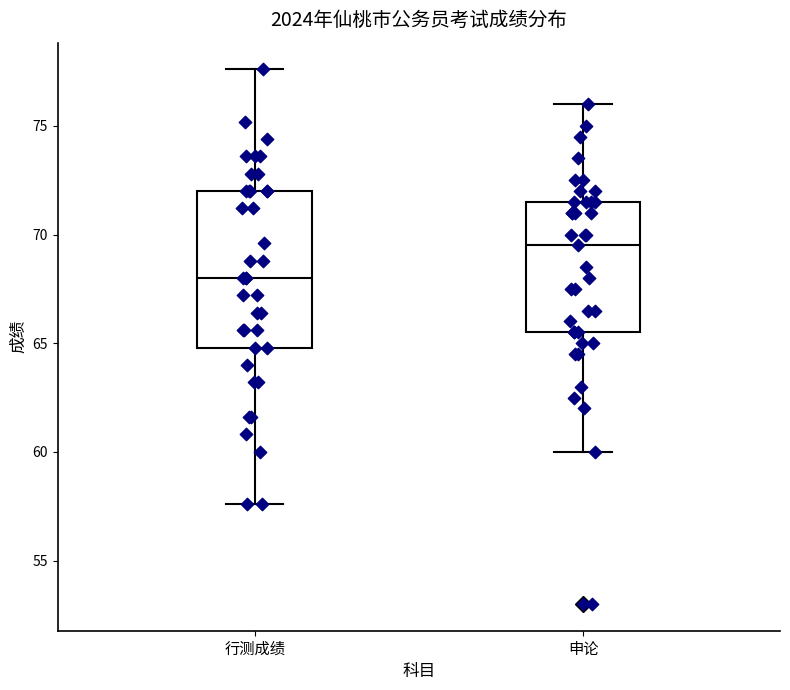

Which box is the tallest, from its lower edge to its upper edge?

行测成绩